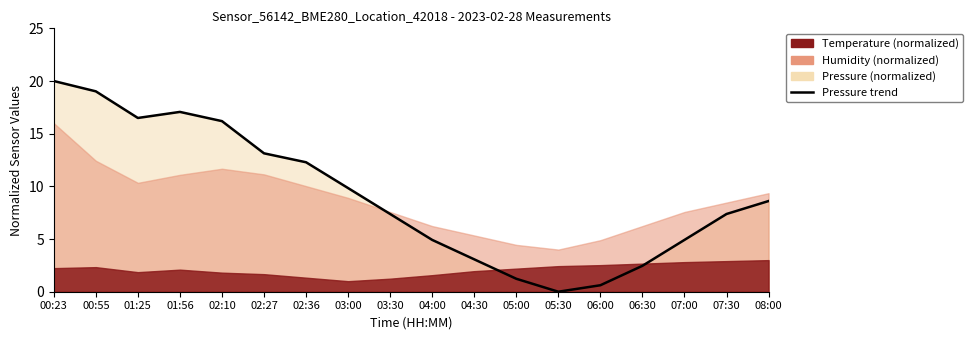

List the labels in order of value, largest first.

00:23, 00:55, 01:56, 01:25, 02:10, 02:27, 02:36, 03:00, 08:00, 03:30, 07:30, 04:00, 07:00, 04:30, 06:30, 05:00, 06:00, 05:30